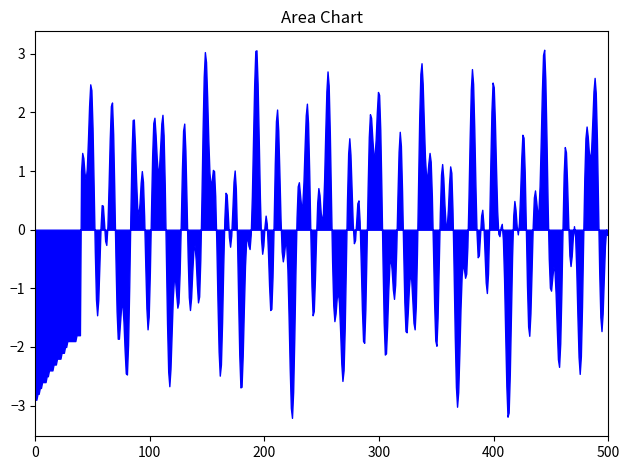

What is the difference between the maximum and minimum values?

6.3